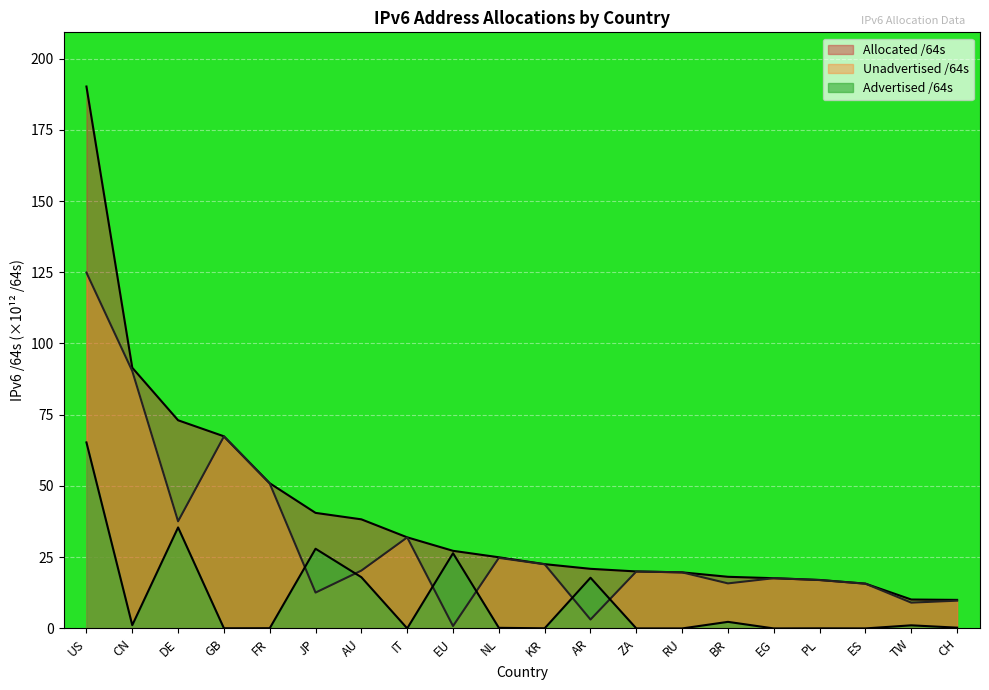

Which category has the highest value in the Advertised /64s series?

US